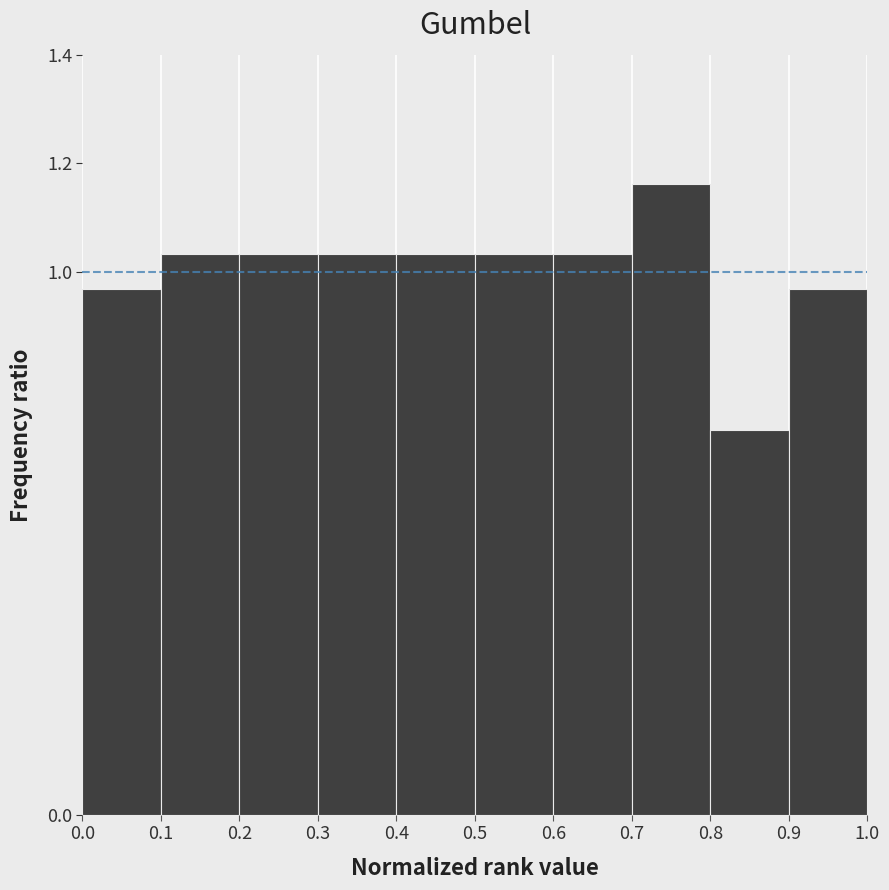

Reading left to right, transcribe this chart: for each bar, give the range it covers on the x-axis and its height. The values are not printed on the chart, so give them approximately, as read against the axis.

0.0 to 0.1: 0.96
0.1 to 0.2: 1.04
0.2 to 0.3: 1.04
0.3 to 0.4: 1.04
0.4 to 0.5: 1.04
0.5 to 0.6: 1.04
0.6 to 0.7: 1.04
0.7 to 0.8: 1.16
0.8 to 0.9: 0.70
0.9 to 1.0: 0.96